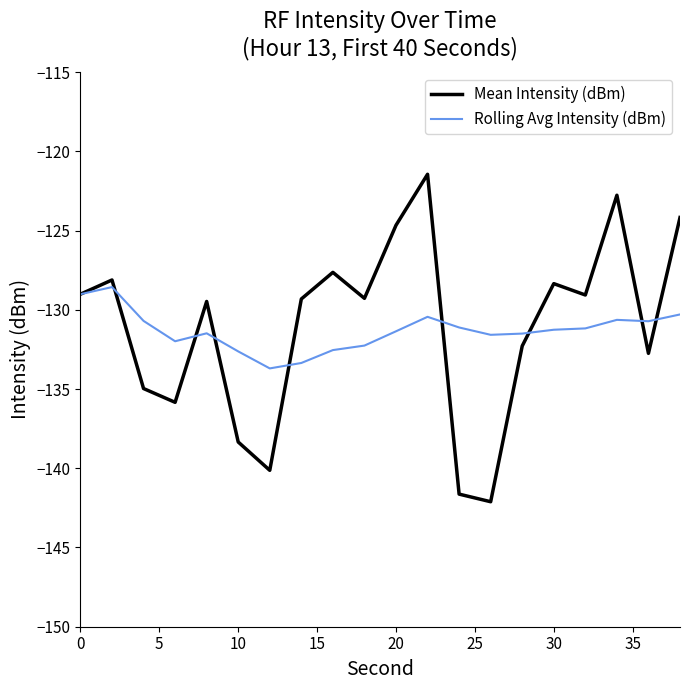

List the series in order of their peak value, highest first.

Mean Intensity (dBm), Rolling Avg Intensity (dBm)